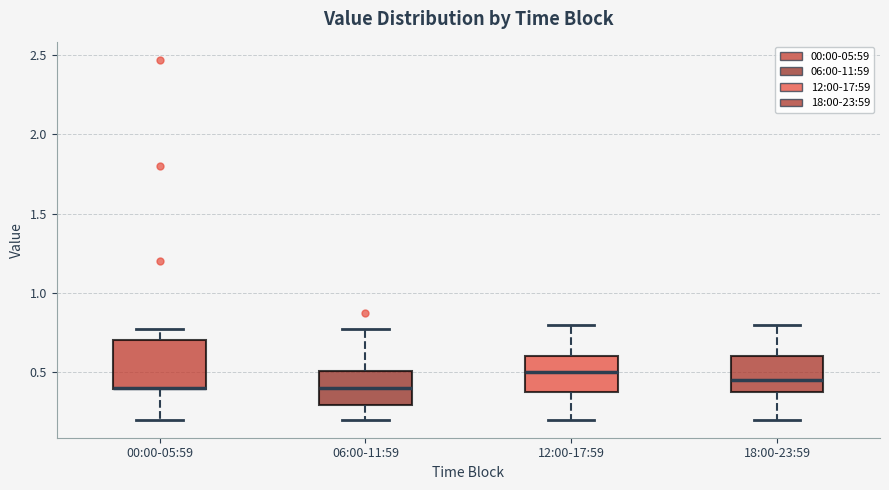

Reading left to right, transcribe this box plot: for each box, give where its median line is, the range the box spans, and where its two whiskers end, as read against the y-axis. The values are not printed on the chart, so give them approximately, as read against the axis.

00:00-05:59: median 0.40 (drawn on the box's lower edge), box 0.40 to 0.70, whiskers 0.20 to 0.75
06:00-11:59: median 0.40, box 0.30 to 0.50, whiskers 0.20 to 0.75
12:00-17:59: median 0.50, box 0.40 to 0.60, whiskers 0.20 to 0.80
18:00-23:59: median 0.45, box 0.40 to 0.60, whiskers 0.20 to 0.80